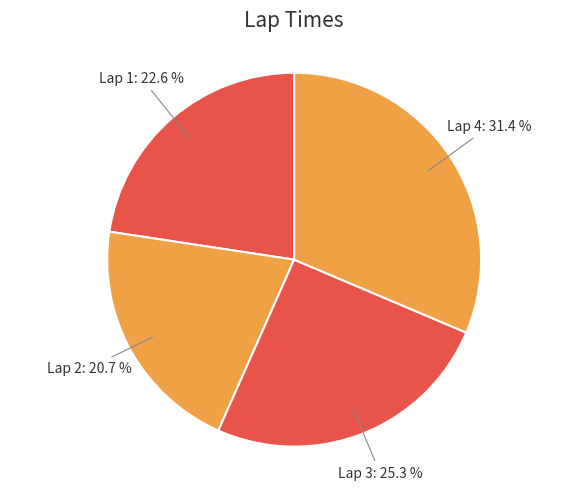

Does Lap 3 represent more than half of the total?

No